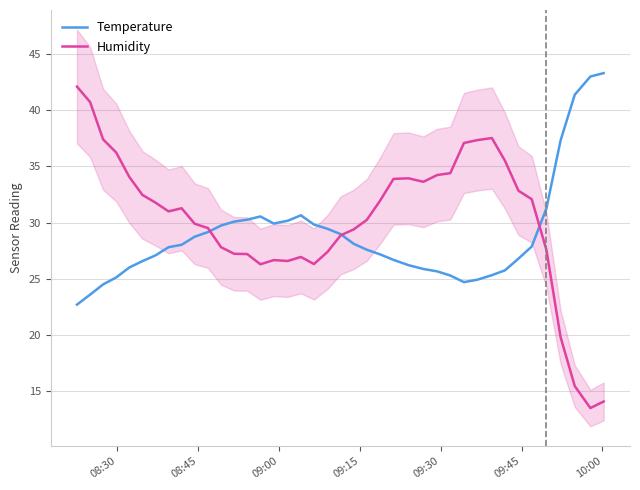

What is the maximum value for Humidity?

42.1